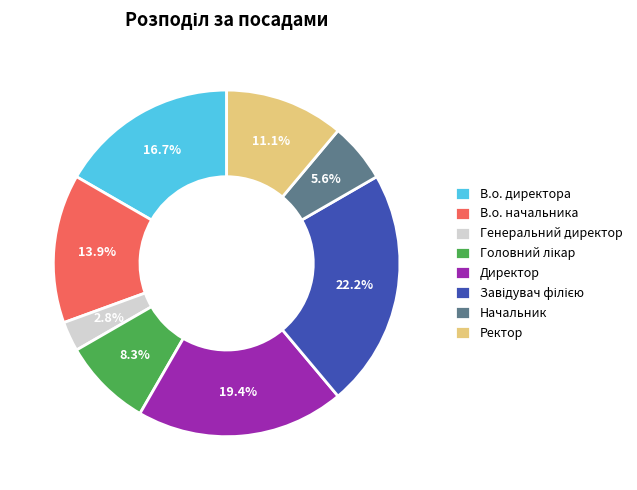

Between Начальник and Директор, which is larger?

Директор